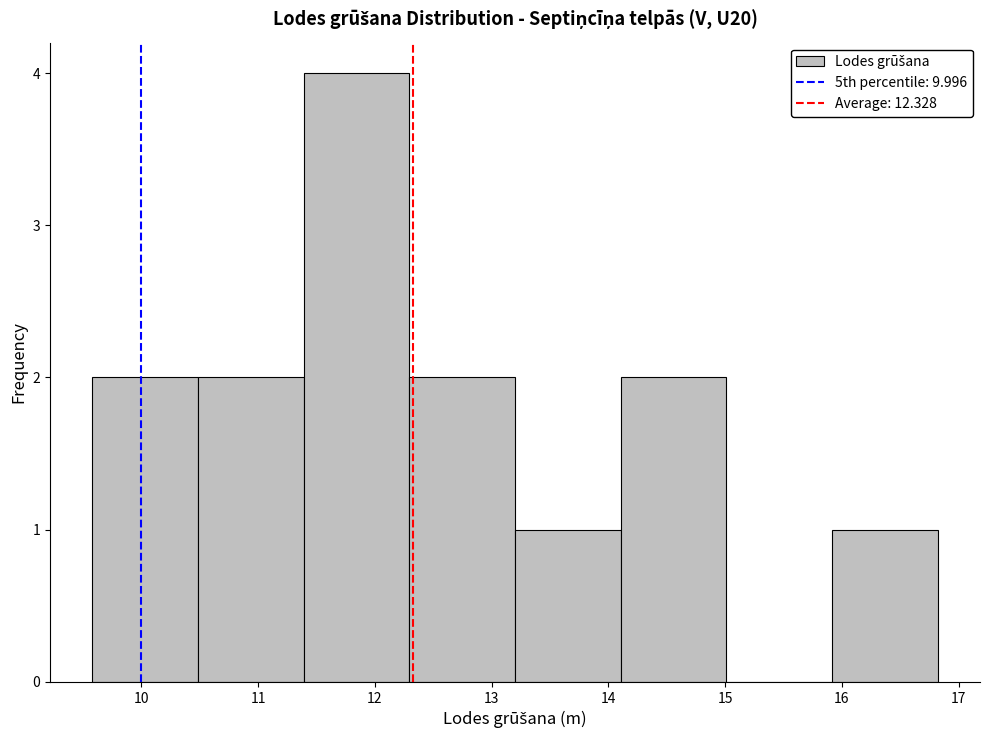

Which range on the x-axis has the tallest bar?

11.4 to 12.3